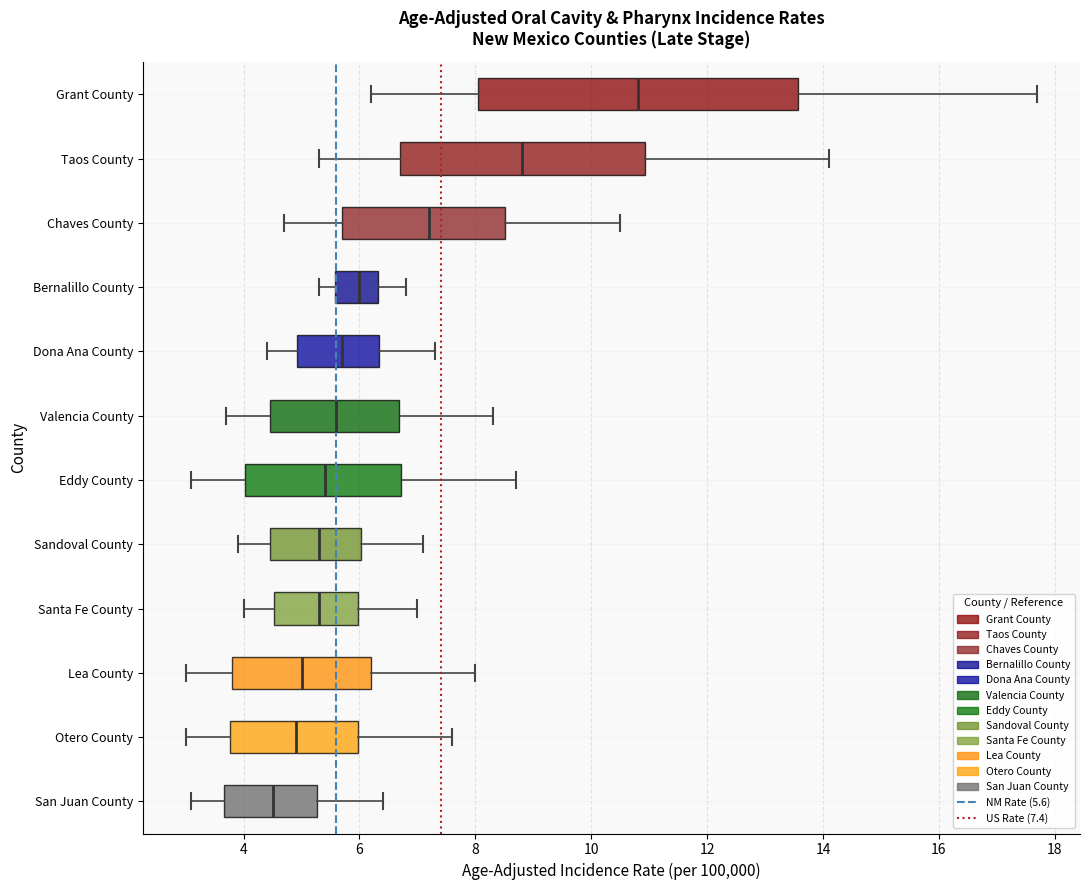

Which box's median line is the furthest to the left?

San Juan County